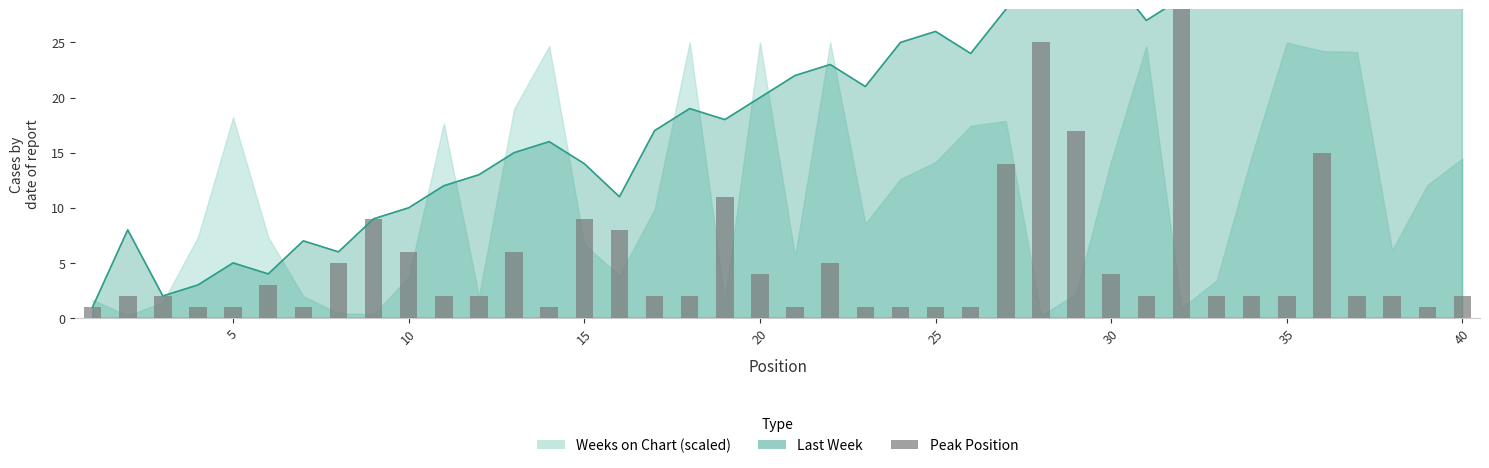

What is the difference between the second highest and minimum values?

24